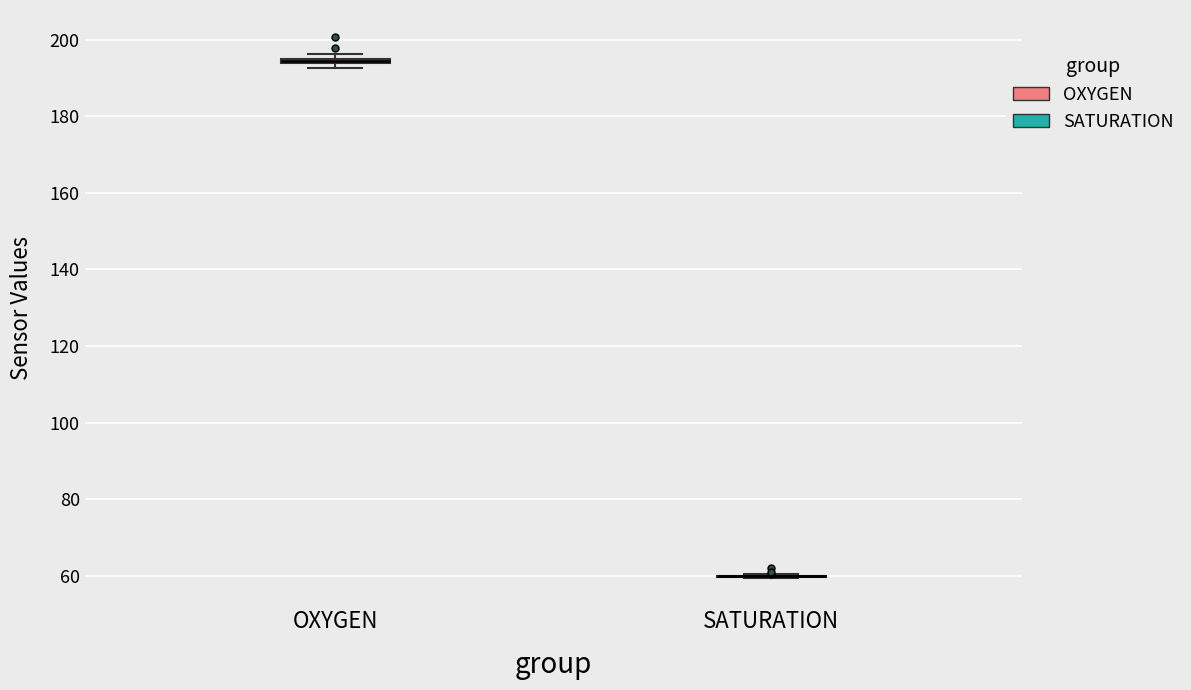

Where is the upper edge of the box for OXYGEN on the y-axis? The values are not printed on the chart, so give them approximately, as read against the axis.

196